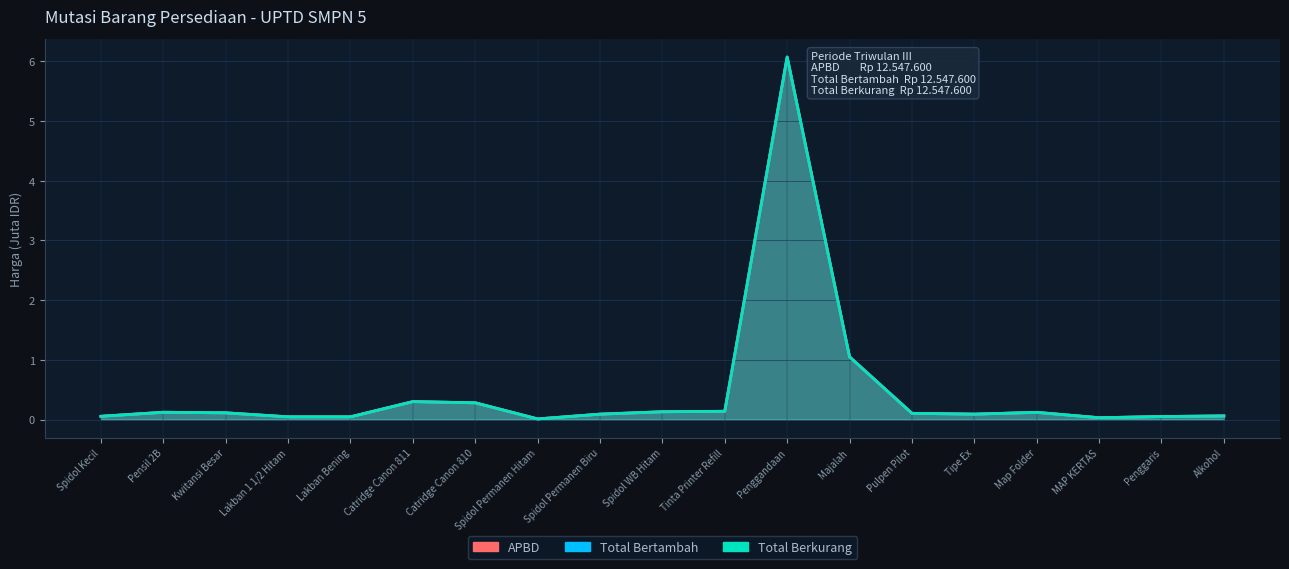

What is the value of the APBD (HARGA) point at the 13th from the left?

1.1